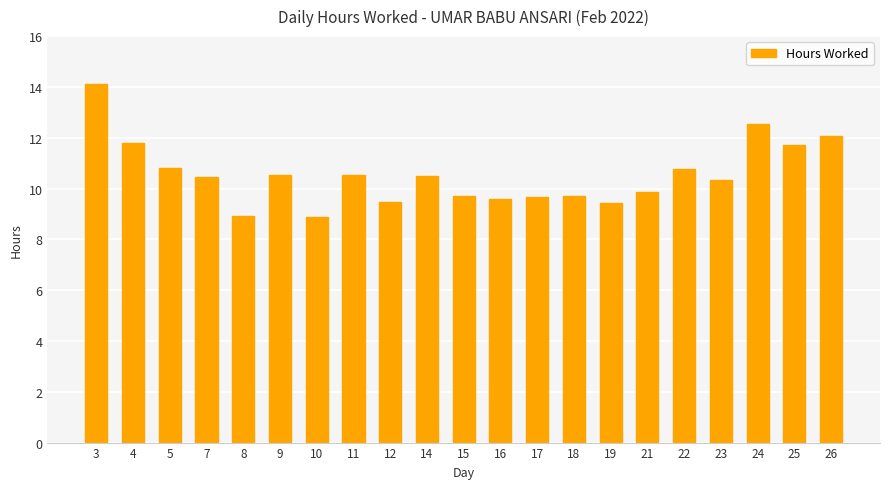

What is the greatest value displayed?

14.1